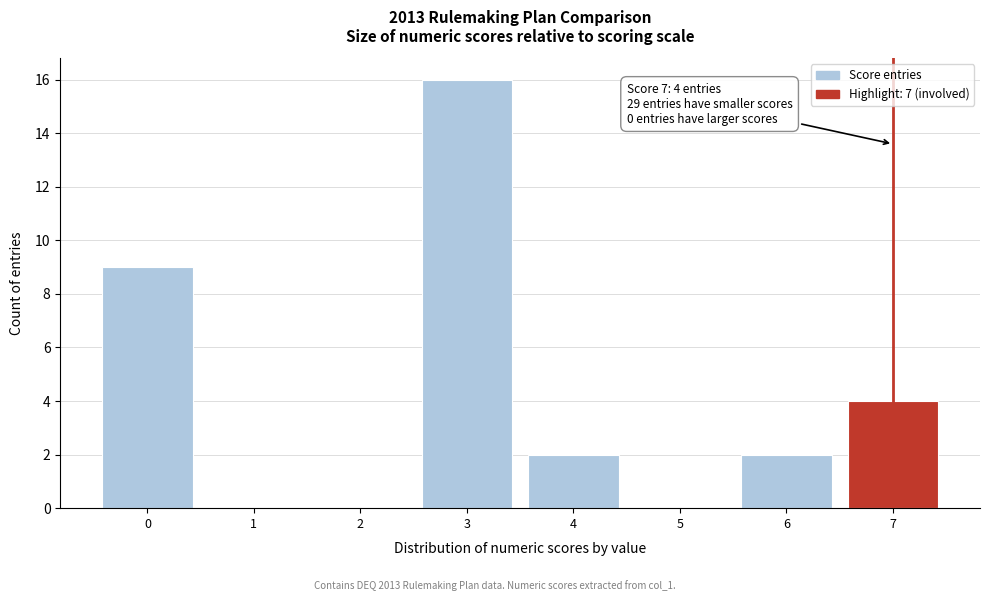

Reading left to right, transcribe all the data shown in this chart.

0=9	1=0	2=0	3=16	4=2	5=0	6=2	7=4